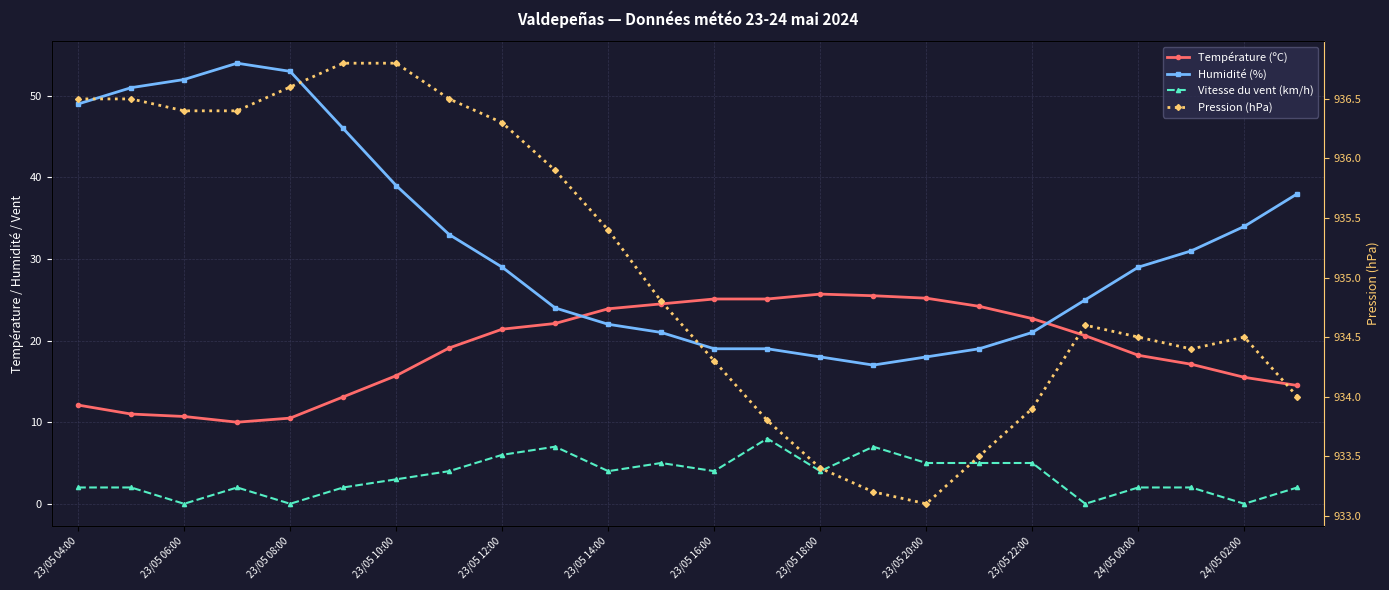

Is this an area chart (filled region under the line)?

No